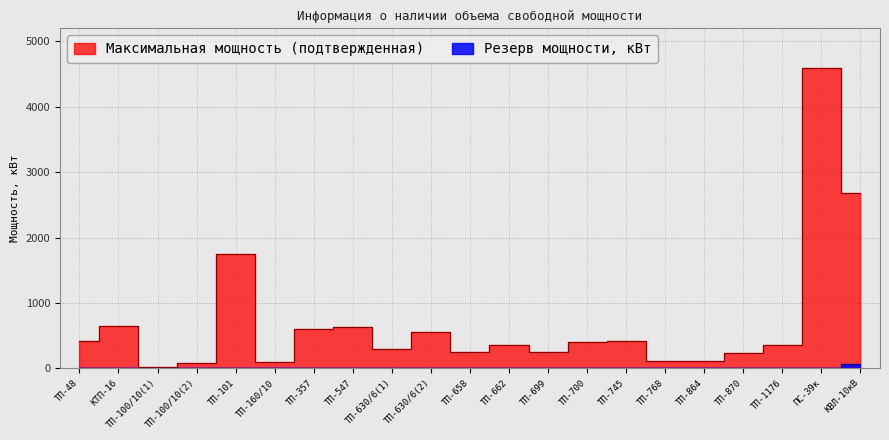

True or false: Резерв мощности, кВт and Максимальная мощность (подтвержденная) cross at least once.

False